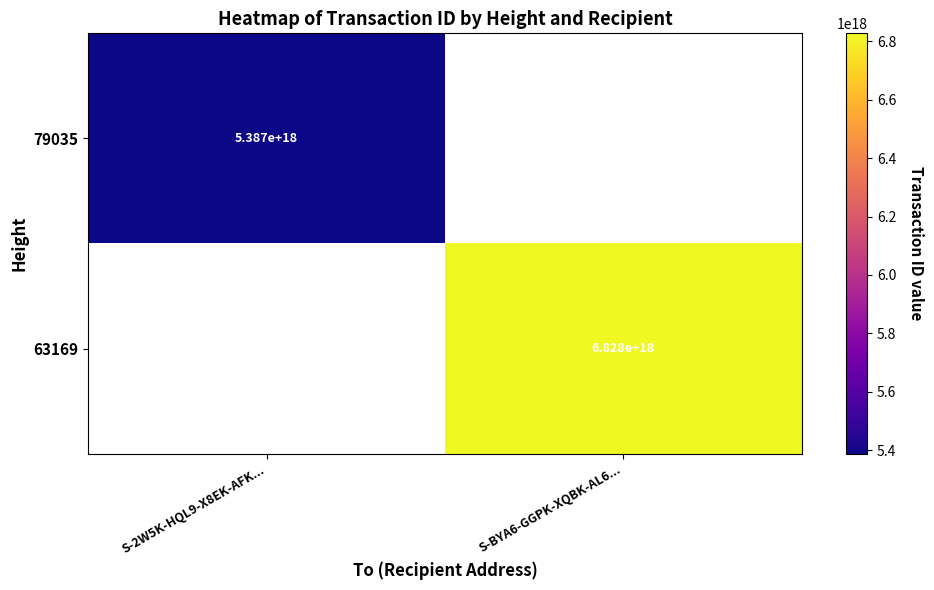

True or false: 63169 has a value of 10771437851305326592 at S-BYA6-GGPK-XQBK-AL6....

False